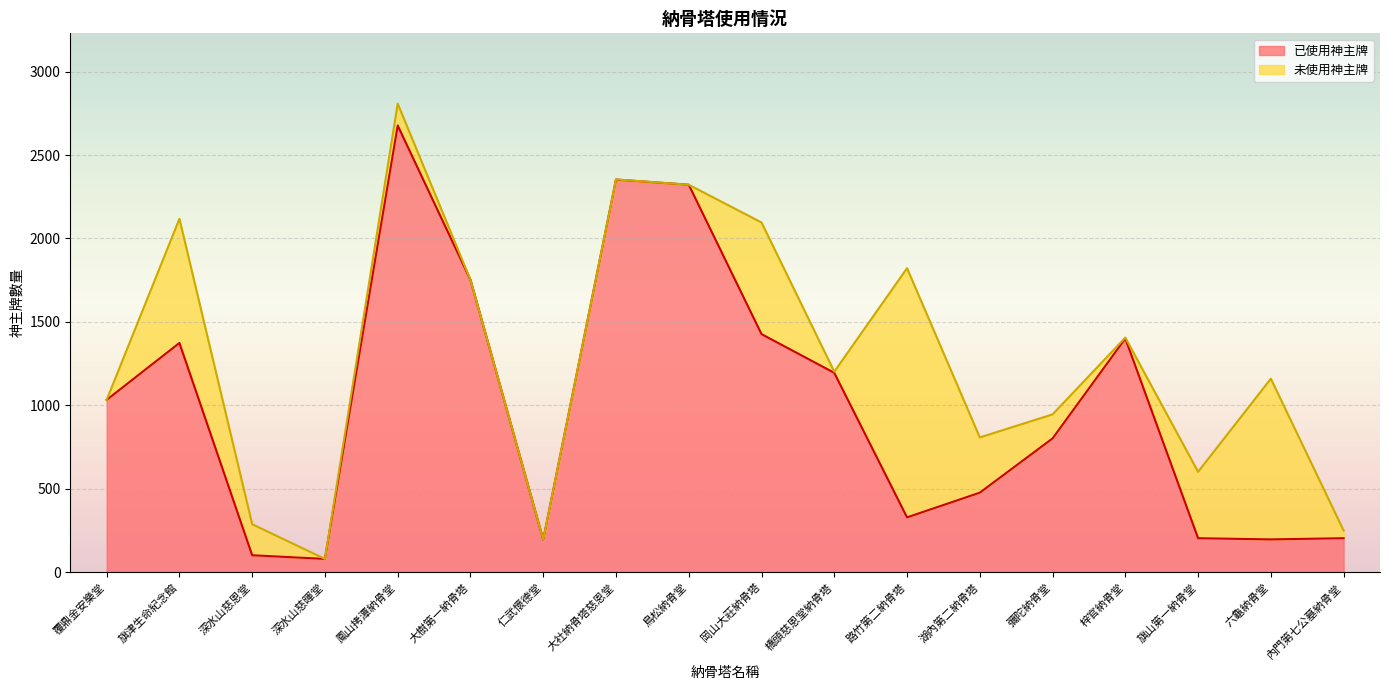

What is the maximum value shown in the chart?

2677